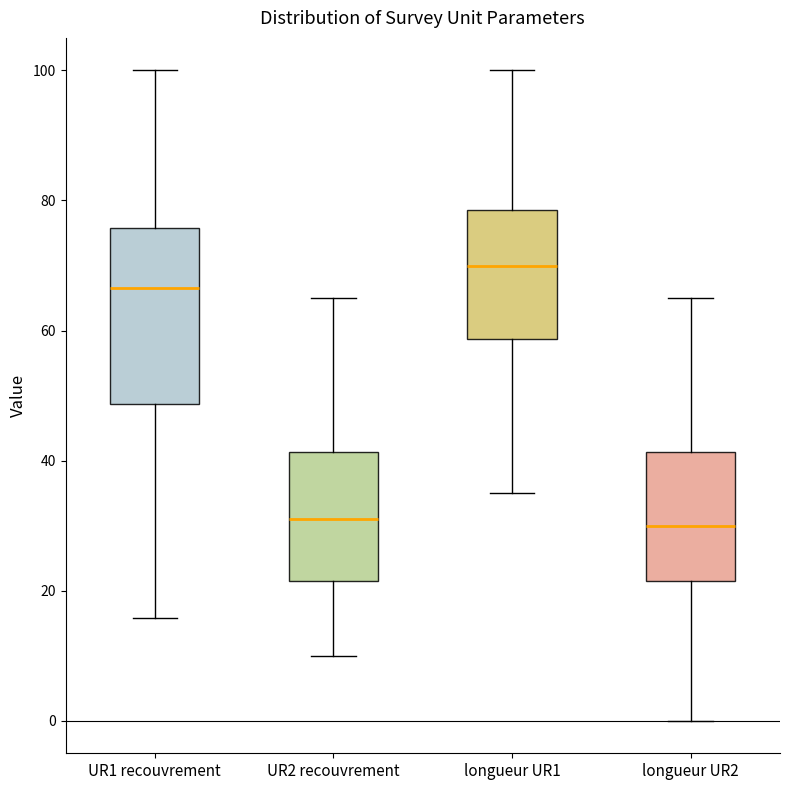

Reading left to right, read every box against the y-axis: the position of its median line, the range the box covers, and the ends of its whiskers. The values are not printed on the chart, so give them approximately, as read against the axis.

UR1 recouvrement: median 66, box 48 to 76, whiskers 16 to 100
UR2 recouvrement: median 30, box 22 to 42, whiskers 10 to 66
longueur UR1: median 70, box 58 to 78, whiskers 36 to 100
longueur UR2: median 30, box 22 to 42, whiskers 0 to 66